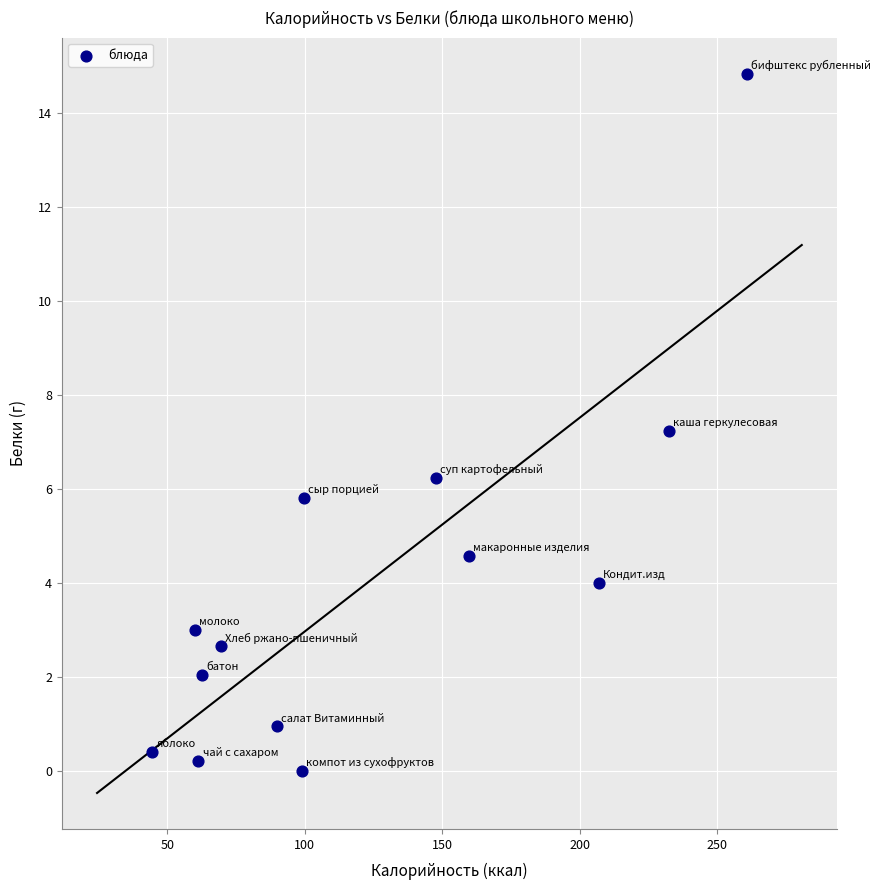

What is the range of X values (max minus min)?

216.4